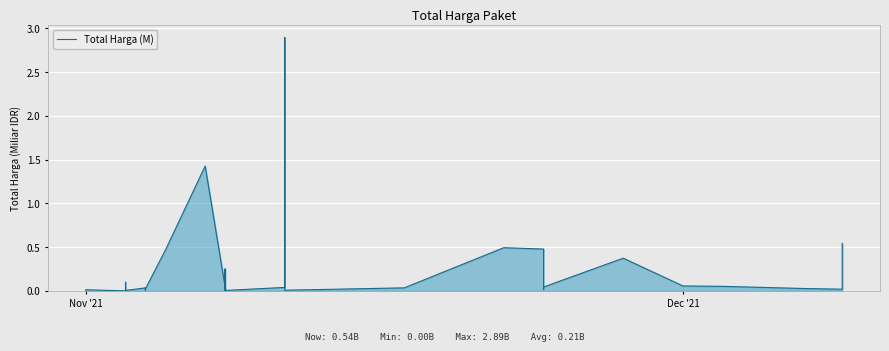

Reading left to right, what are all the values shown in this chart?

0.0	0.0	0.0	0.1	0.0	0.0	0.0	0.0	0.0	0.0	0.0	0.0	0.0	0.0	0.5	1.4	0.0	0.0	0.0	0.3	0.0	0.0	2.9	0.0	0.0	0.5	0.5	0.0	0.0	0.4	0.1	0.1	0.0	0.0	0.5